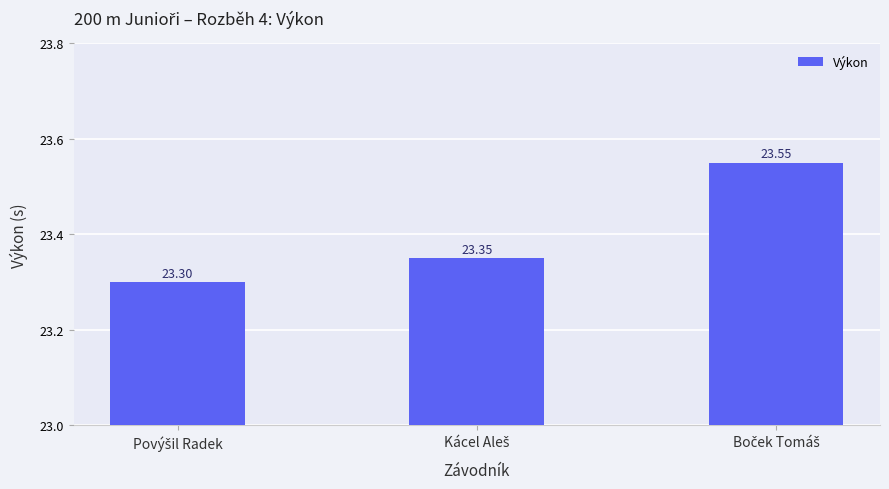

What is the smallest value displayed?

23.3